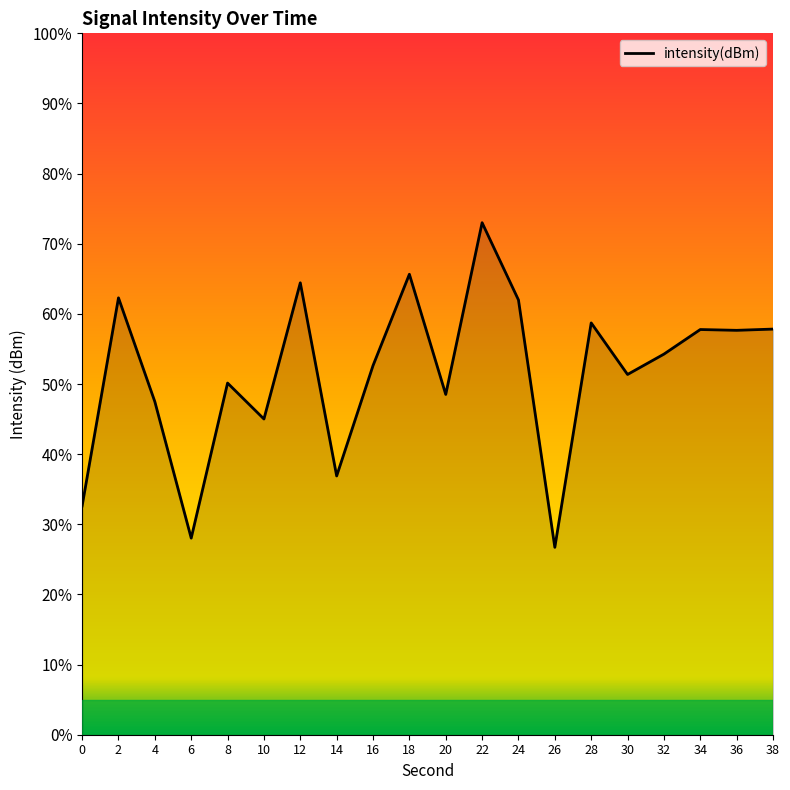

Does the chart display data point markers on the line(s)?

No